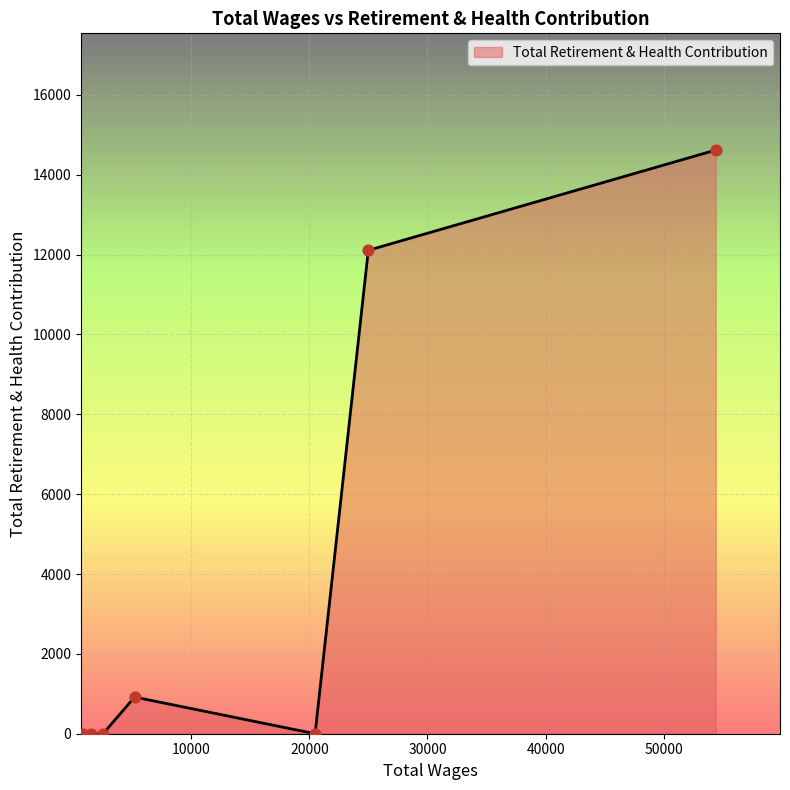

What is the average value?

3949